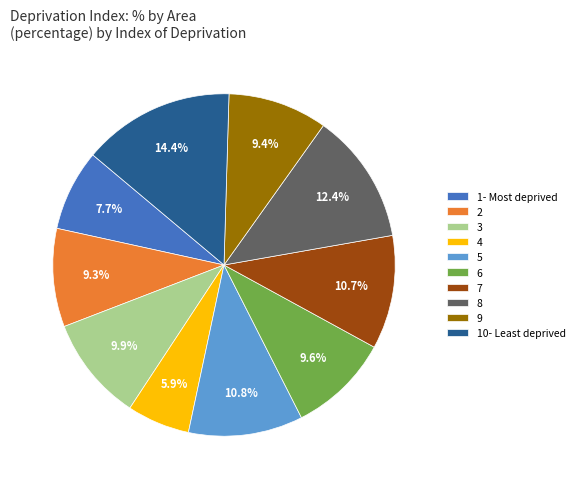

Do 10- Least deprived and 3 together represent more than half of the pie?

No